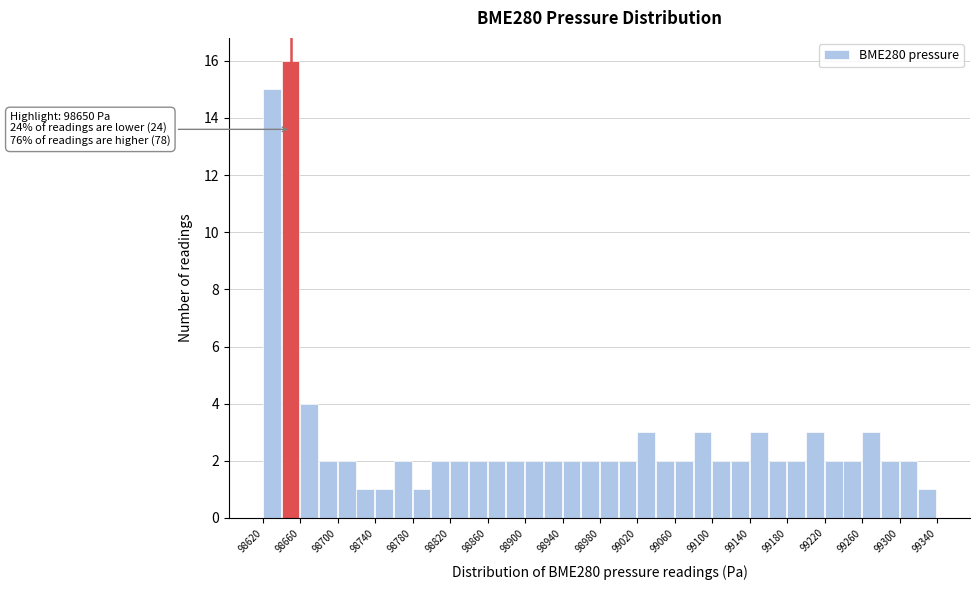

Which range on the x-axis has the tallest bar?

98640 to 98660